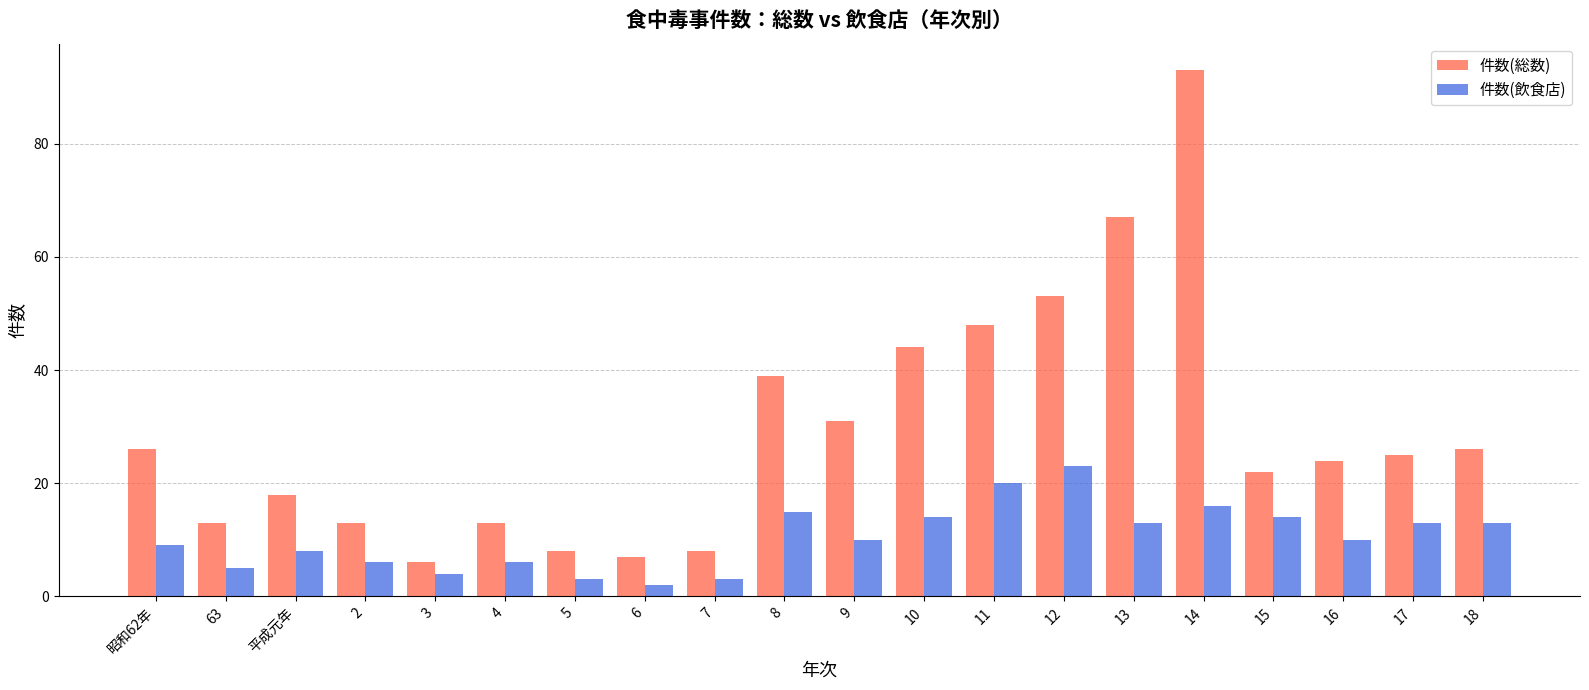

What is the difference between the second highest and minimum values in the 件数(総数) series?

61